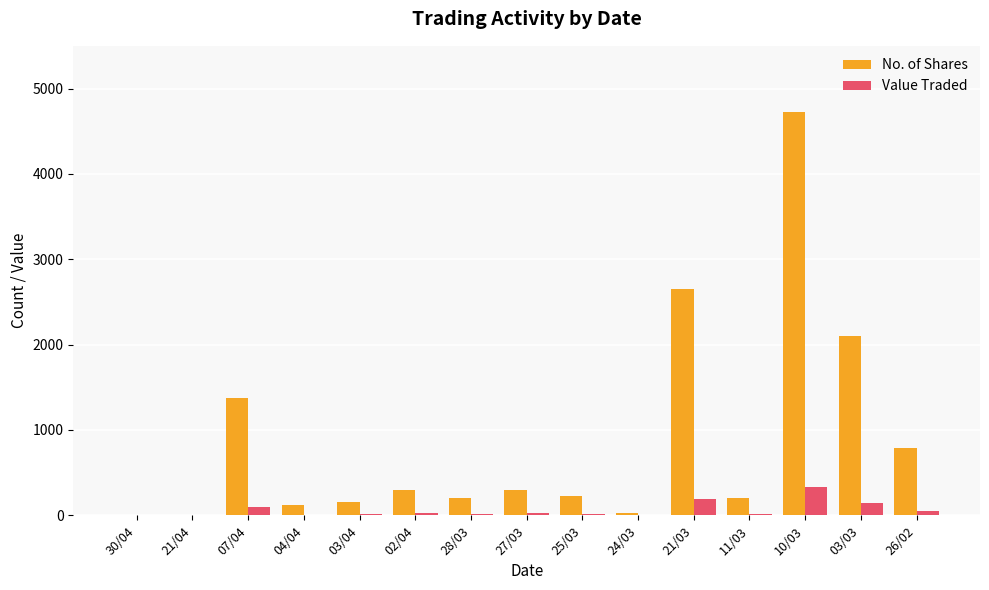

How many data points does each series have?

15